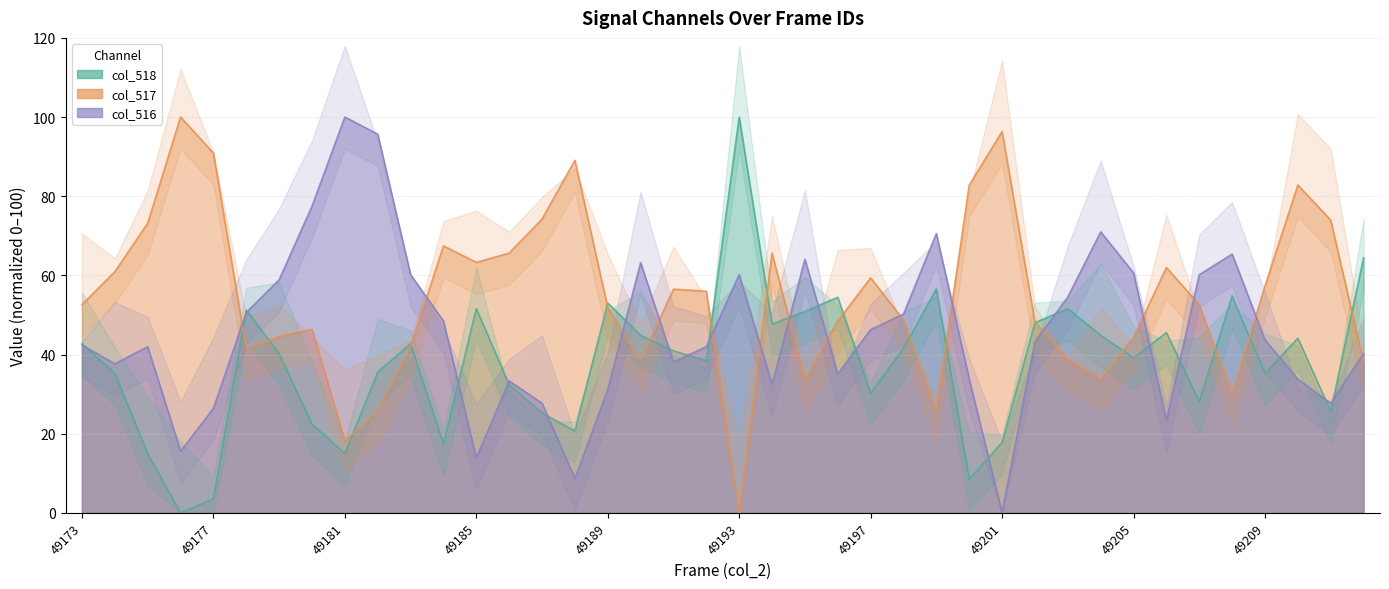

Where is the first local minimum for col_518?

49176